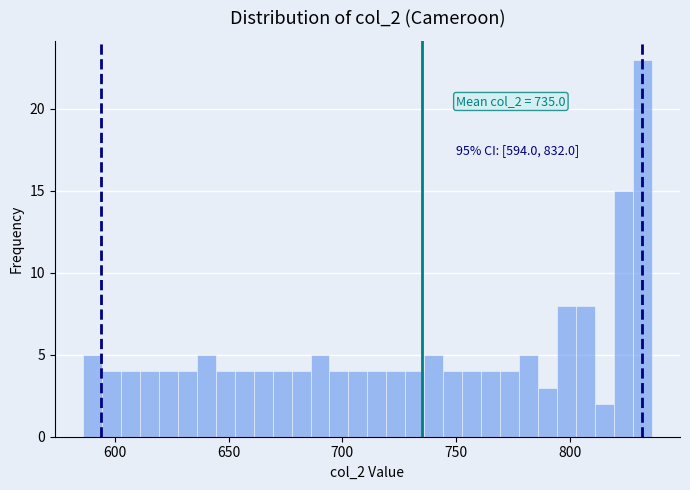

Around what value on the x-axis is the tallest bar? Give the approximate position of its centre, as read against the axis.

830